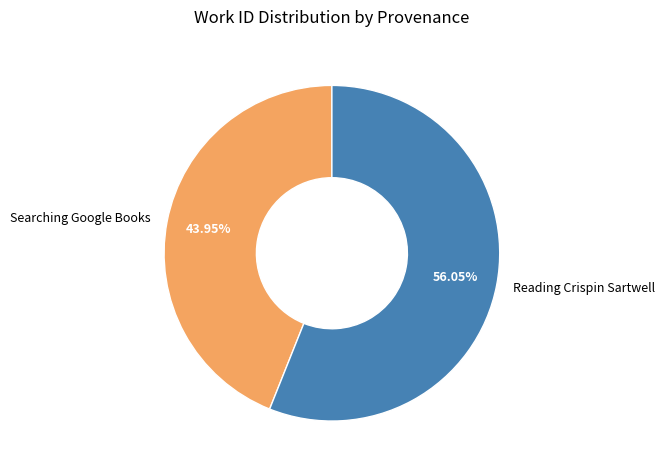

The Reading Crispin Sartwell slice represents 63% of the pie. True or false?

False